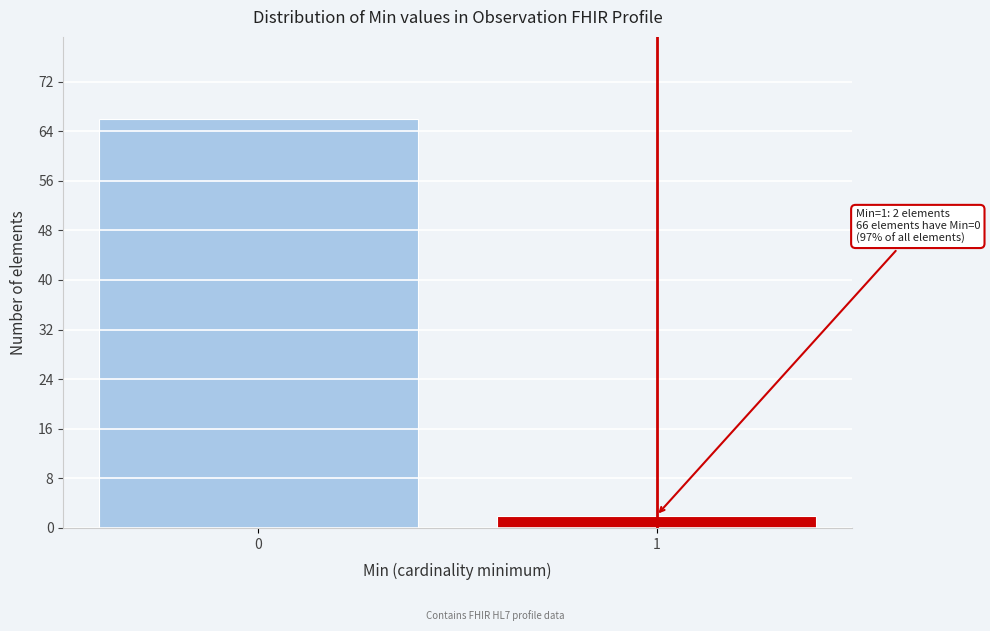

Reading left to right, transcribe all the data shown in this chart.

66	2